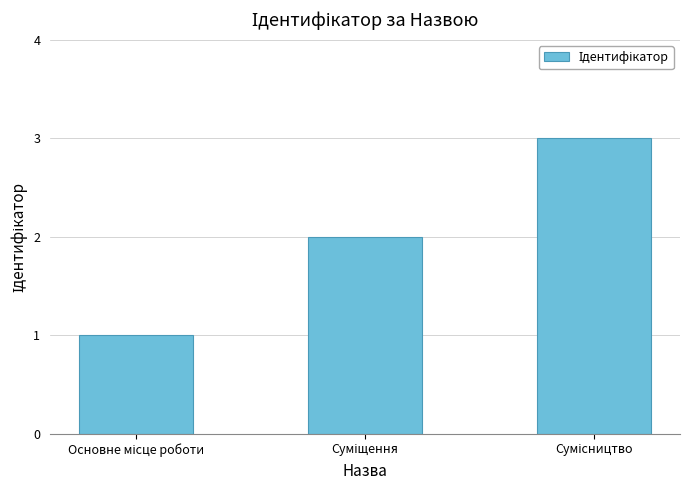

Are the bars grouped side by side (vs. stacked)?

No